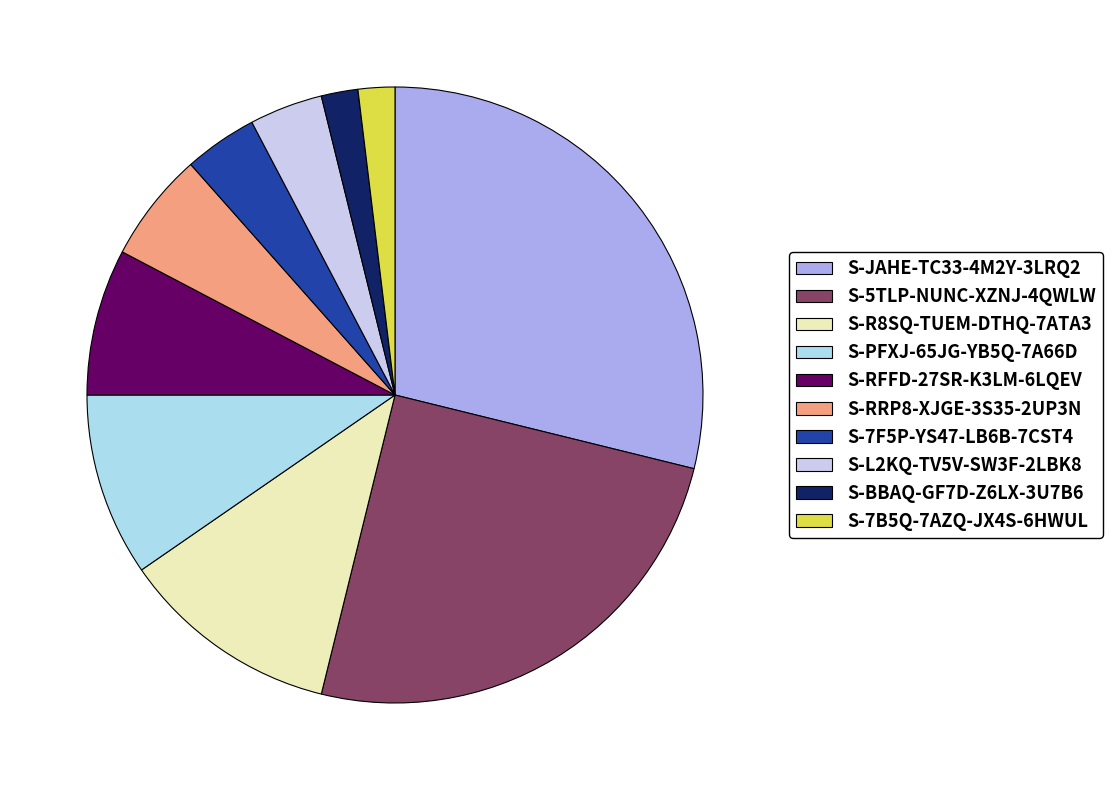

True or false: S-L2KQ-TV5V-SW3F-2LBK8 accounts for 4% of the total.

True